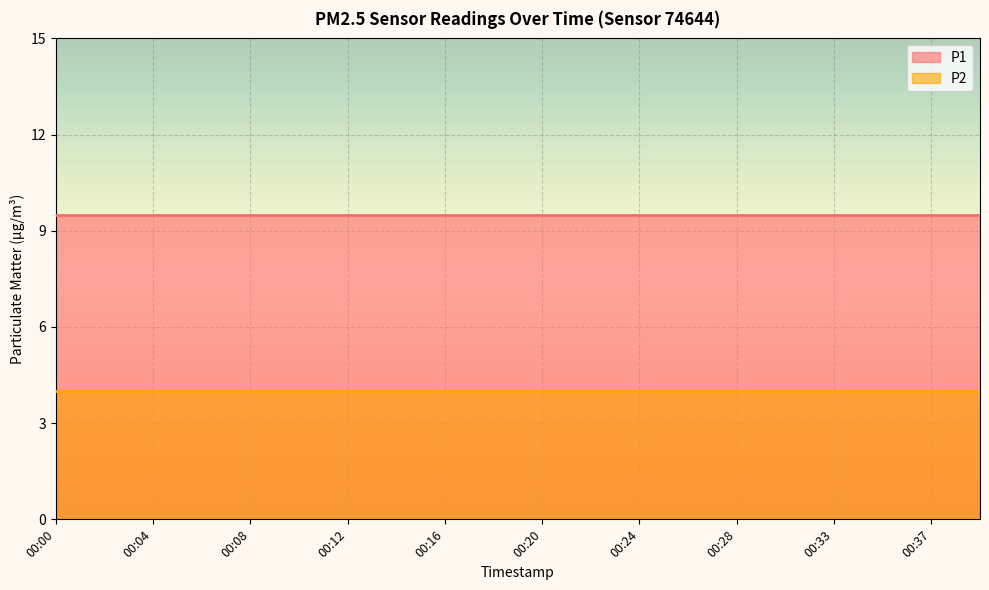

List the series in order of their peak value, lowest first.

P2, P1